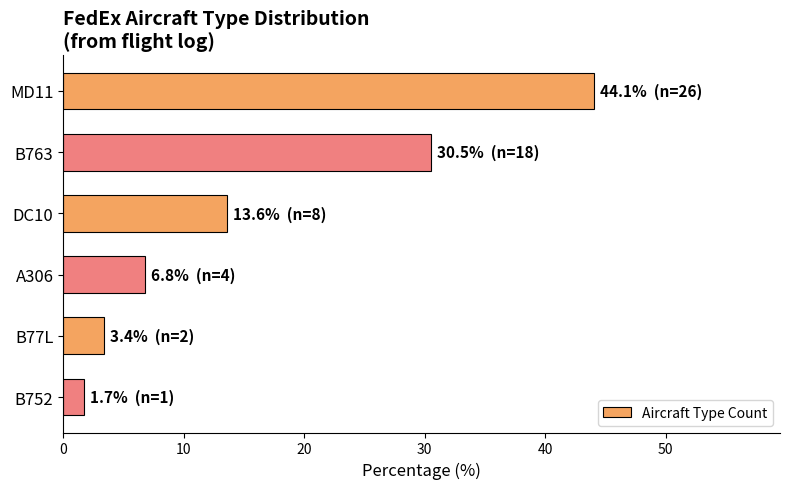

What is the change in value from DC10 to B752?

-11.9